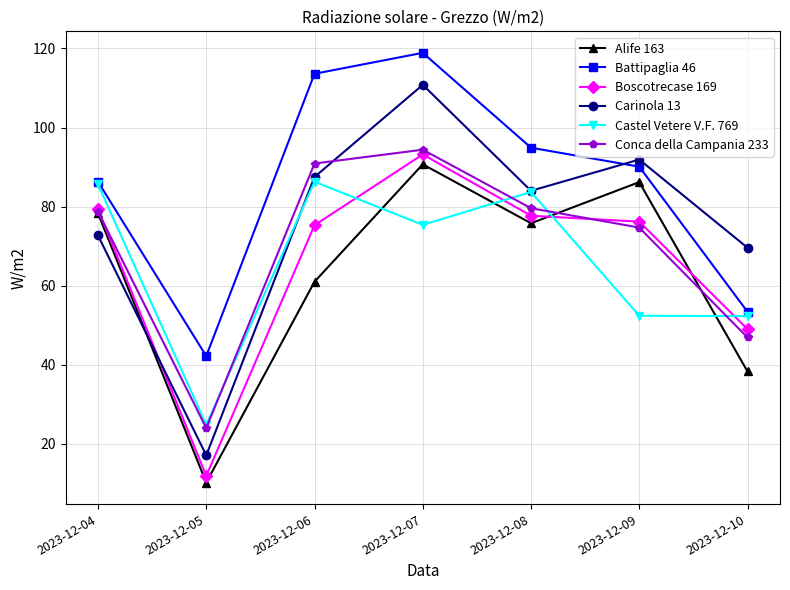

How many values in the Alife 163 series exceed 75?

4